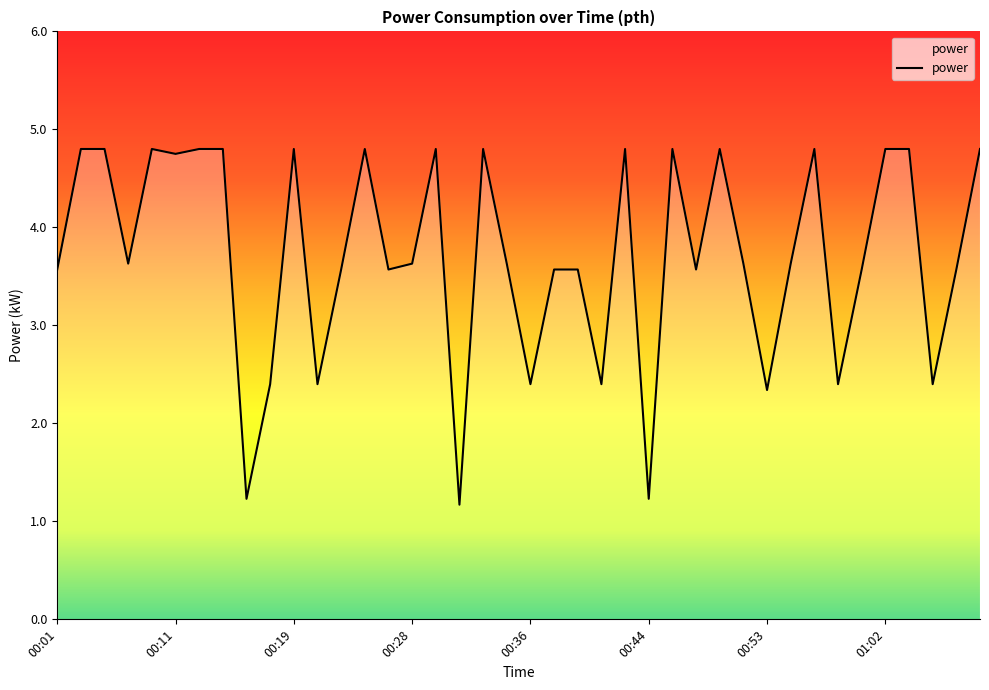

True or false: the data has more than 0 interior local peaks.

True